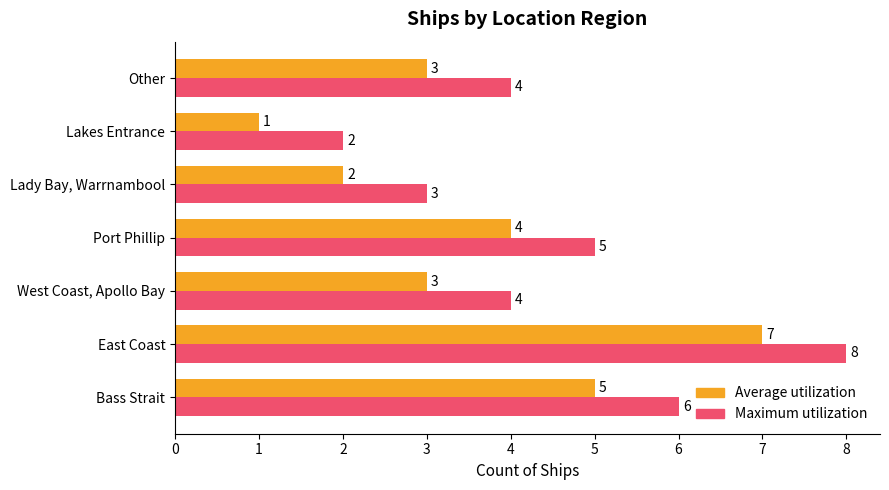

What is the sum of the Maximum utilization values at Port Phillip and East Coast?

13